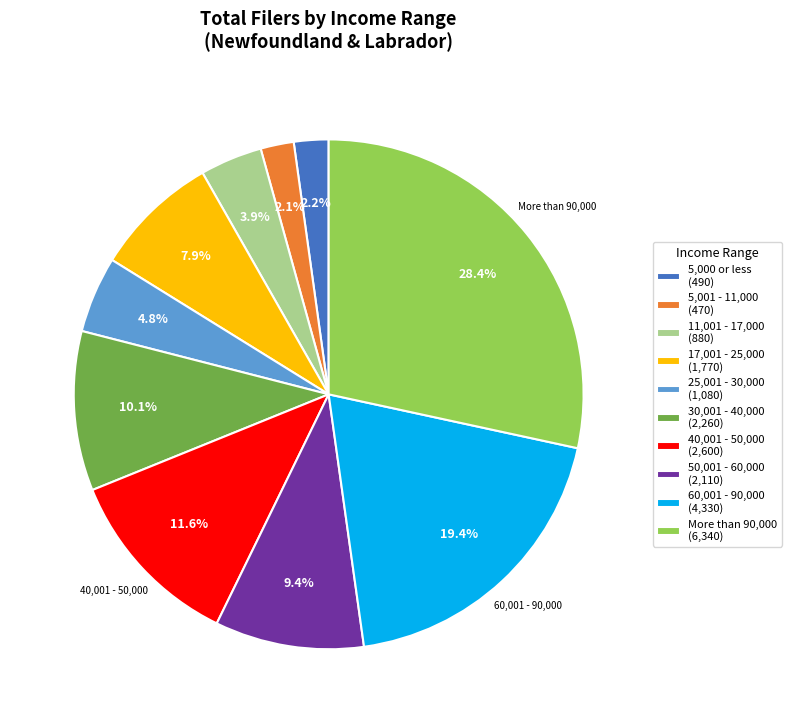

Approximately how many times larger is the value at 50,001 - 60,000 compared to 60,001 - 90,000?

0.5